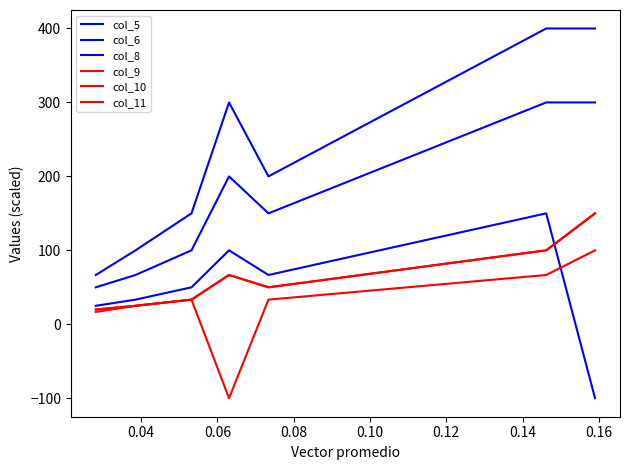

True or false: col_8 has a value of 210.5 at 0.12.

False